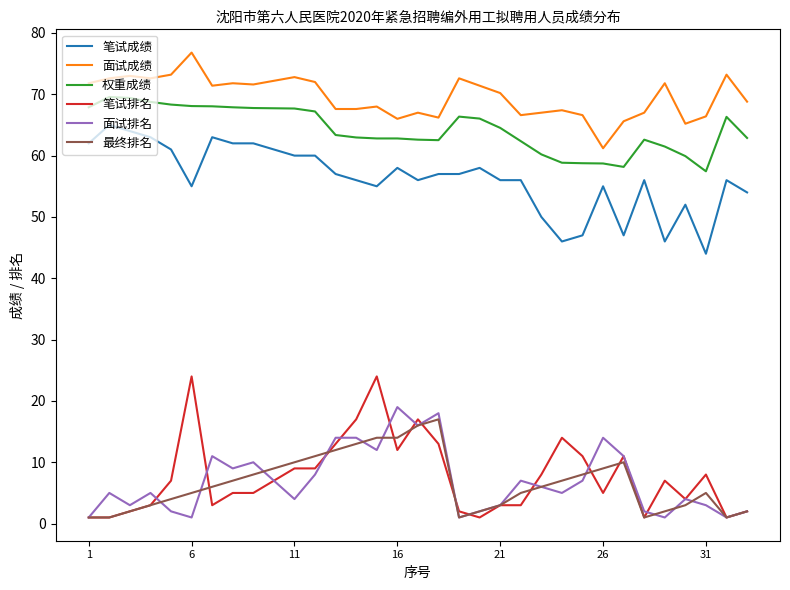

True or false: 最终排名 and 面试成绩 intersect in this chart.

False